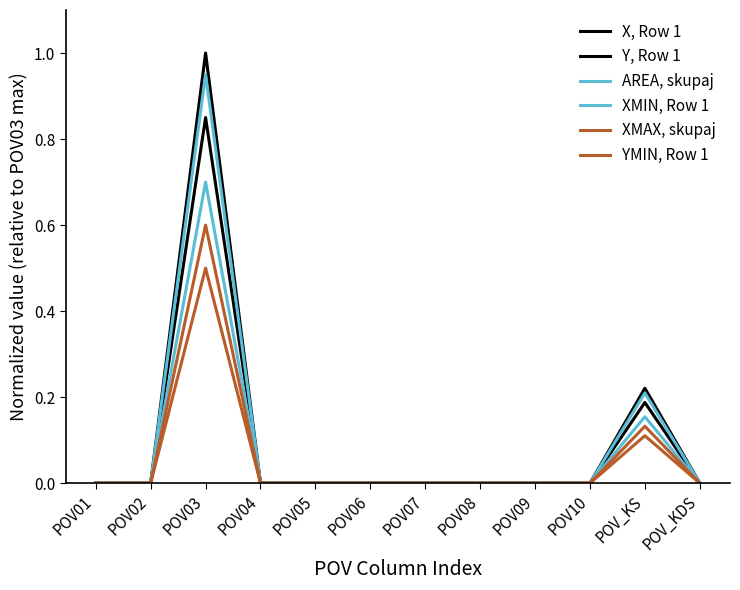

Reading left to right, extract all data points from this chart.

X, Row 1: 0.0	0.0	1.0	0.0	0.0	0.0	0.0	0.0	0.0	0.0	0.2	0.0
Y, Row 1: 0.0	0.0	0.8	0.0	0.0	0.0	0.0	0.0	0.0	0.0	0.2	0.0
AREA, skupaj: 0.0	0.0	0.9	0.0	0.0	0.0	0.0	0.0	0.0	0.0	0.2	0.0
XMIN, Row 1: 0.0	0.0	0.7	0.0	0.0	0.0	0.0	0.0	0.0	0.0	0.2	0.0
XMAX, skupaj: 0.0	0.0	0.6	0.0	0.0	0.0	0.0	0.0	0.0	0.0	0.1	0.0
YMIN, Row 1: 0.0	0.0	0.5	0.0	0.0	0.0	0.0	0.0	0.0	0.0	0.1	0.0